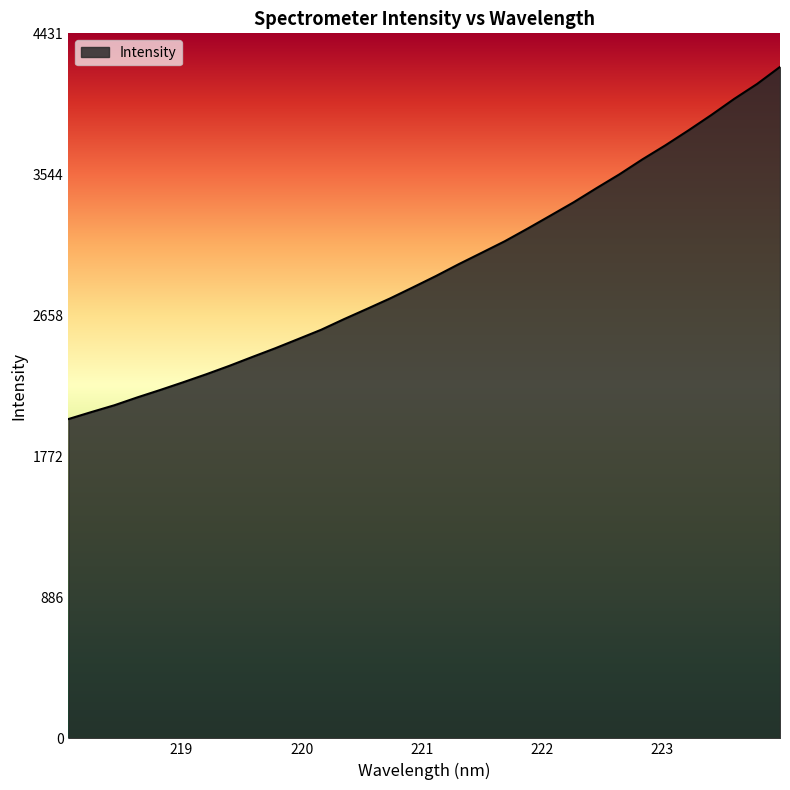

What is the difference between the maximum and minimum values?

2213.2